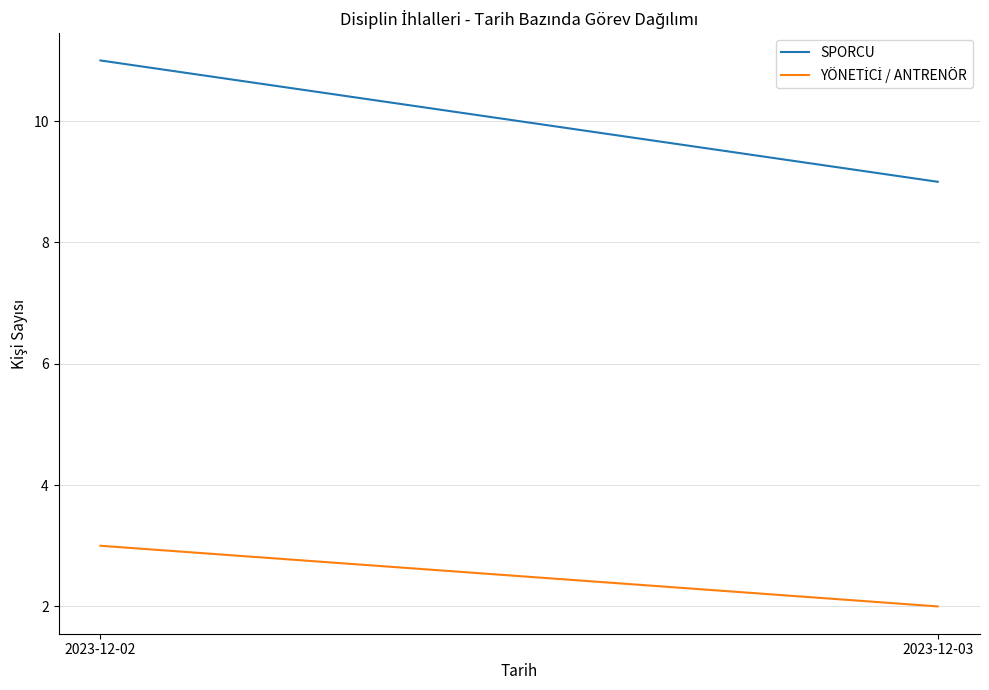

Reading left to right, what are all the values shown in this chart?

SPORCU: 11	9
YÖNETİCİ / ANTRENÖR: 3	2